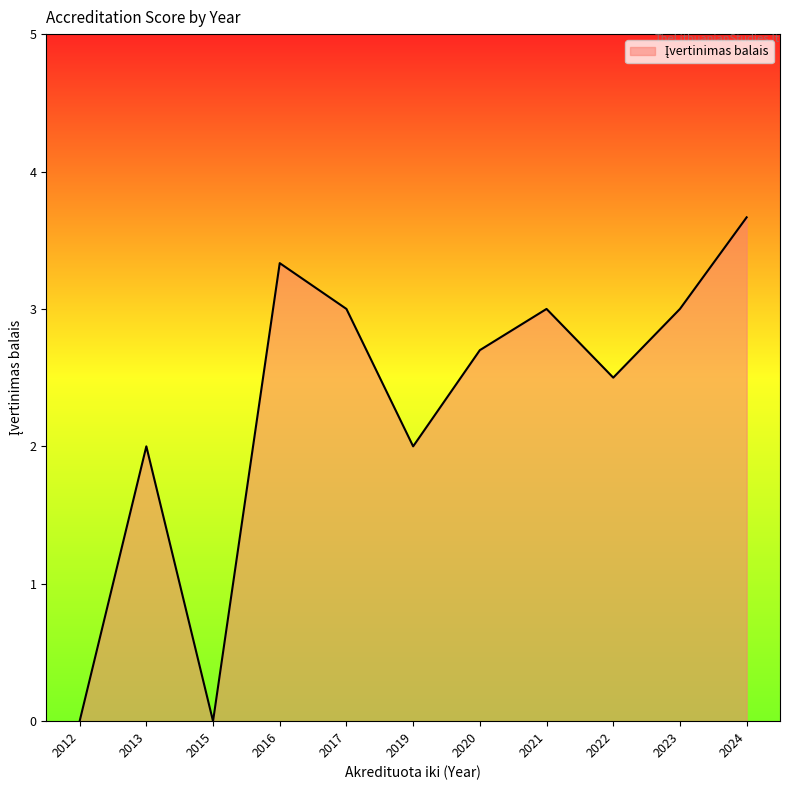

What is the ratio of the value at 2013 to the value at 2016?

0.6